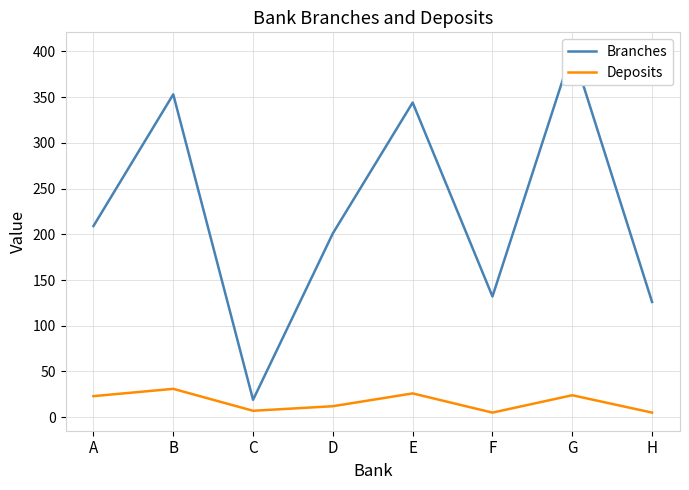

What is the difference between the Branches values at B and H?

227